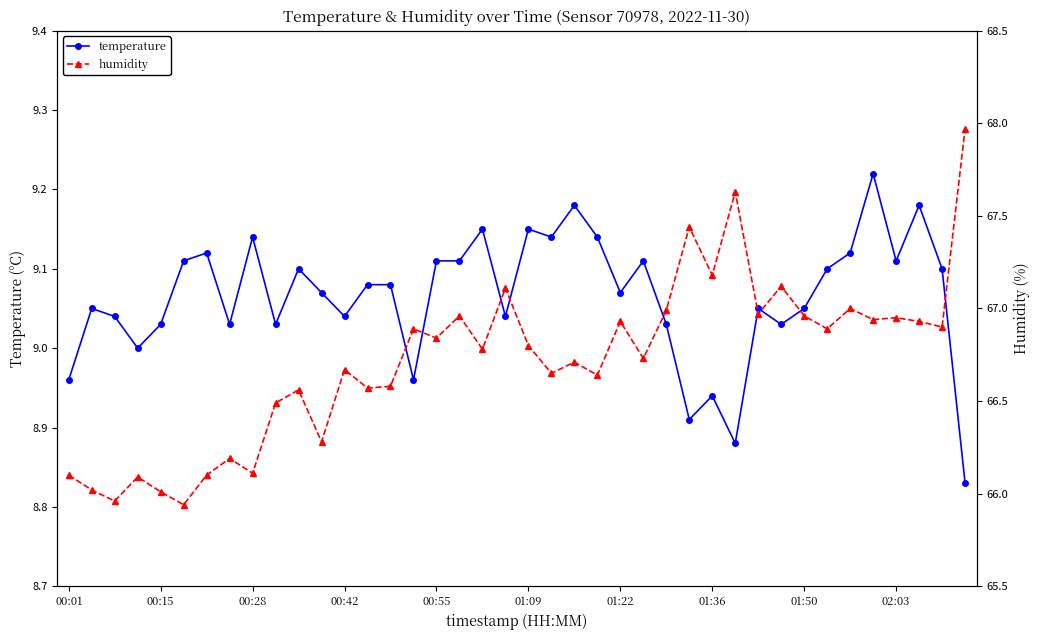

Does the chart display data point markers on the line(s)?

Yes